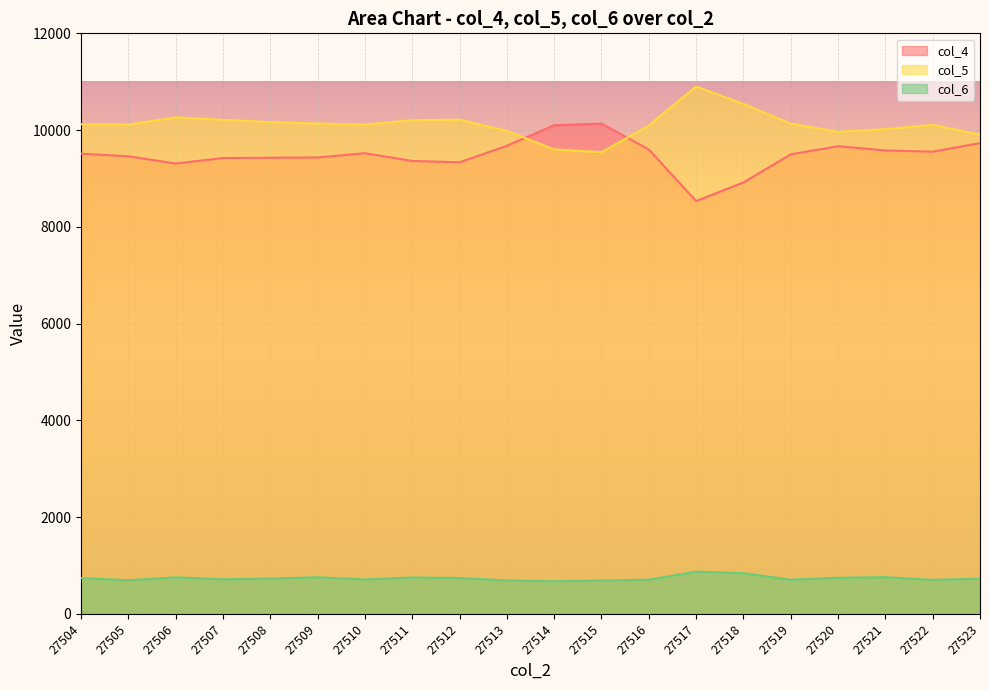

Which series has the largest total across all categories?

col_5